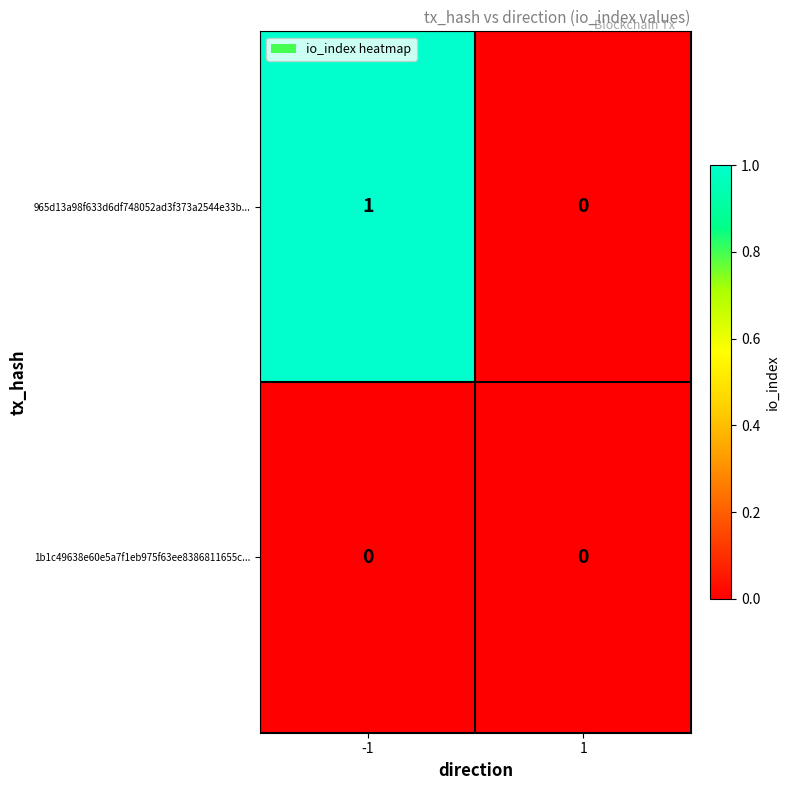

Rank the series by their maximum value, from highest to lowest.

965d13a98f633d6df748052ad3f373a2544e33b..., 1b1c49638e60e5a7f1eb975f63ee8386811655c...